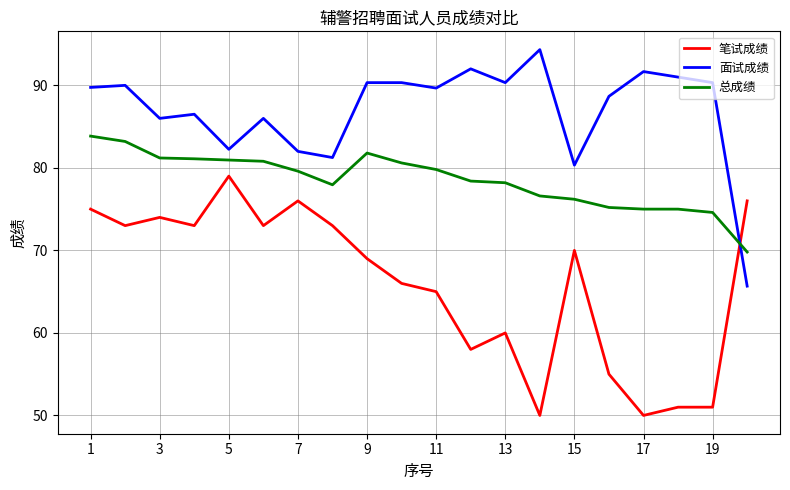

List the series in order of their peak value, lowest first.

笔试成绩, 总成绩, 面试成绩